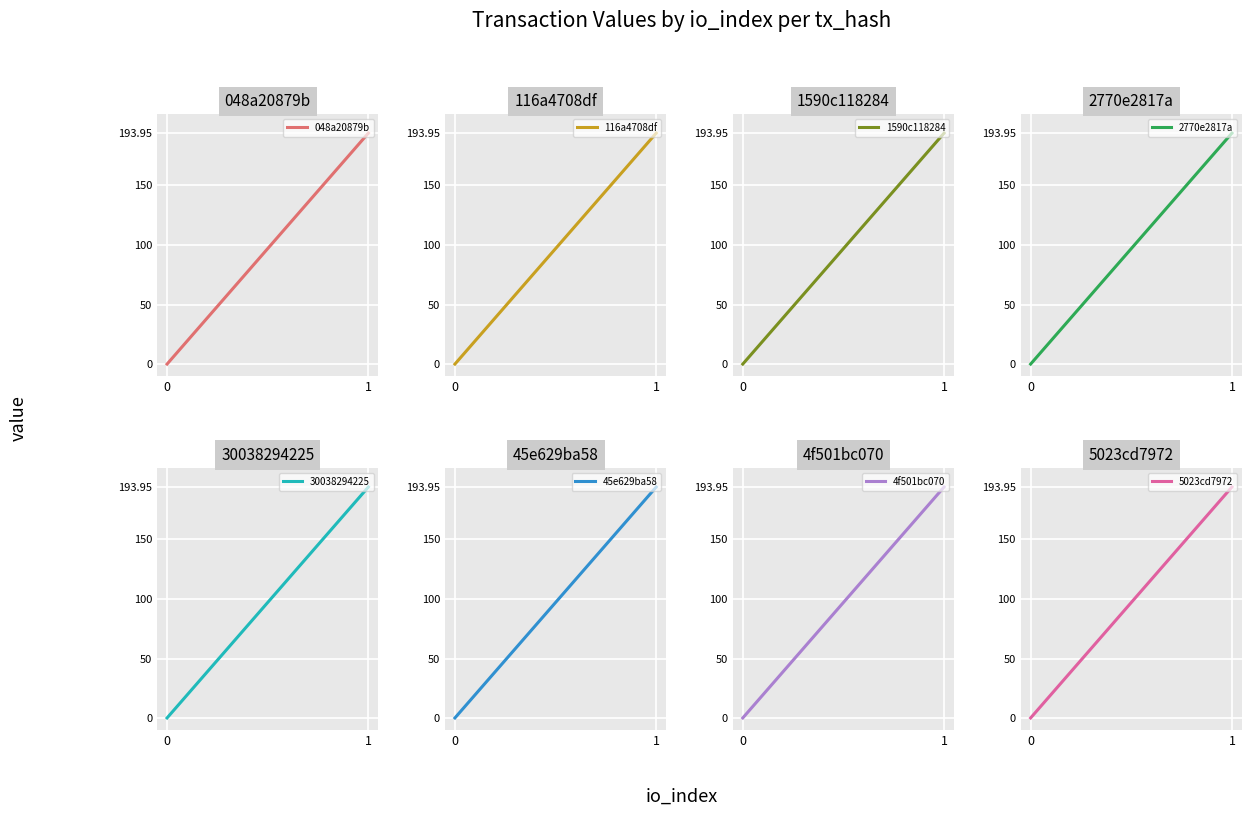

What value does the io_index=1 value series have at 5?

193.9